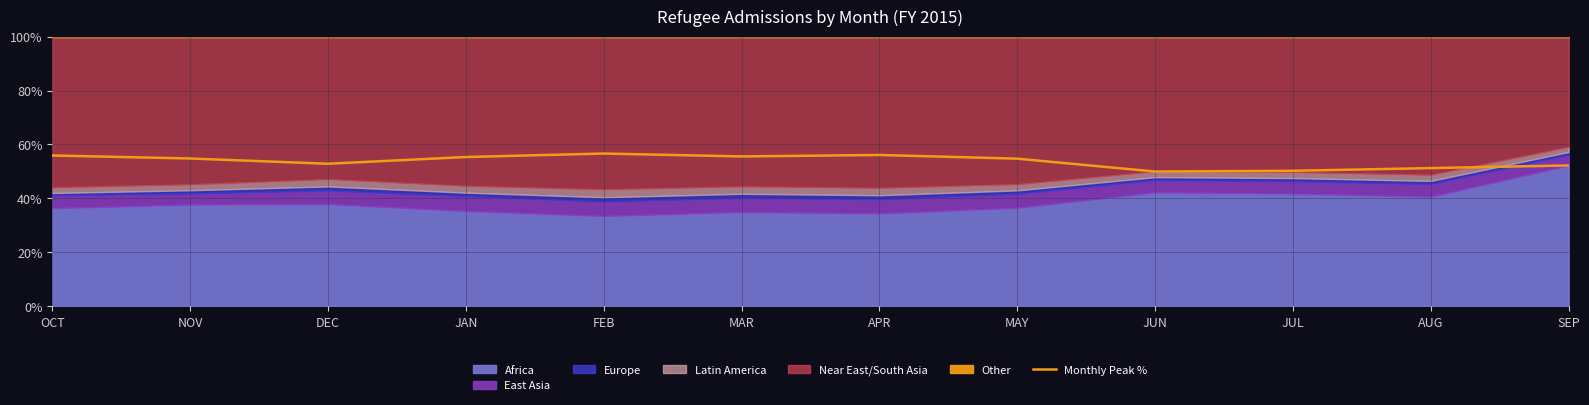

At which category does the data reach its first local peak?

FEB